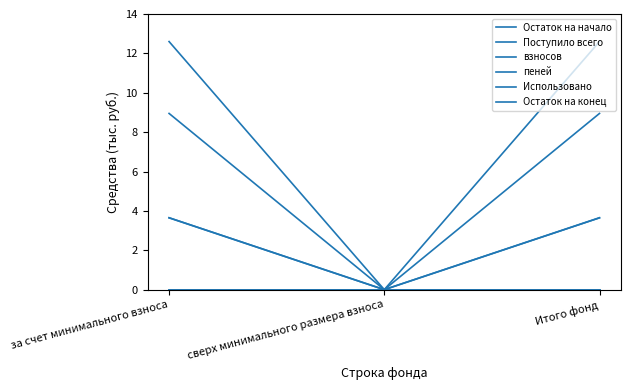

Which series has the largest total across all categories?

Остаток на конец